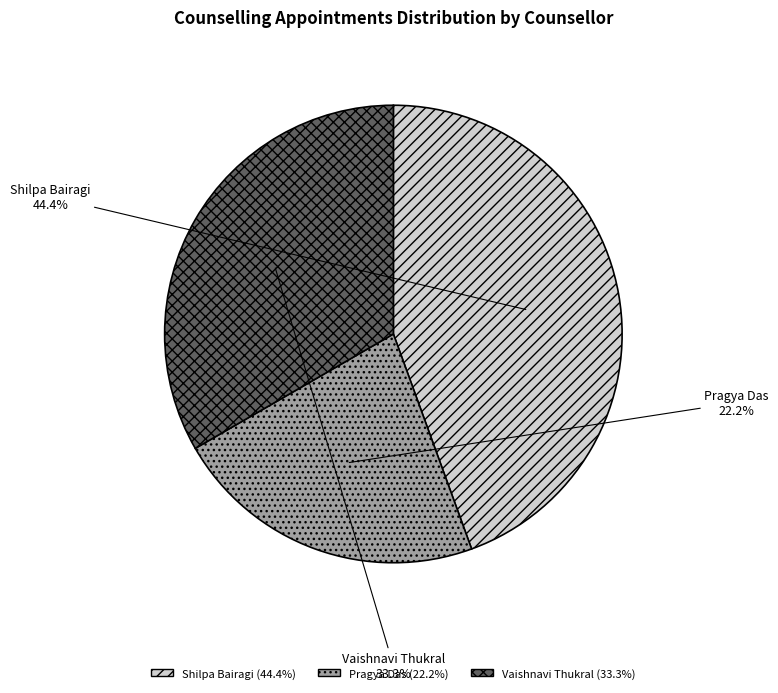

Combined, do Shilpa Bairagi and Vaishnavi Thukral account for over 50%?

Yes